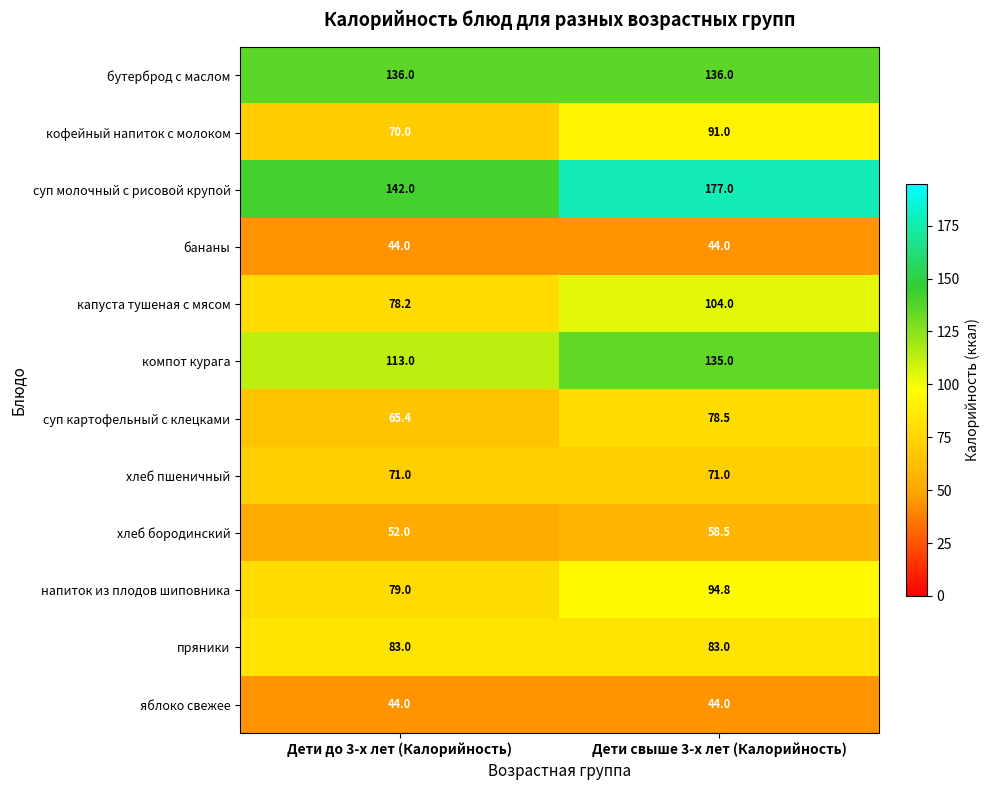

What is the sum of the хлеб бородинский values at Дети свыше 3-х лет (Калорийность) and Дети до 3-х лет (Калорийность)?

110.5